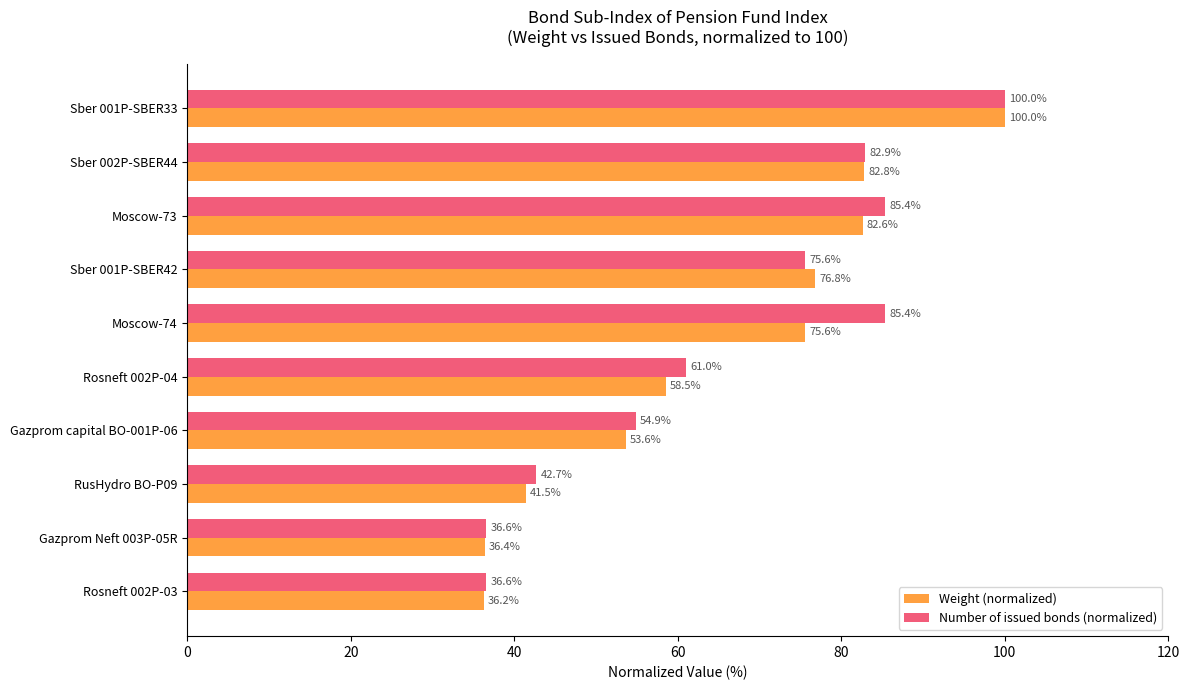

What is the difference between the maximum and minimum values in the Weight (normalized) series?

63.8